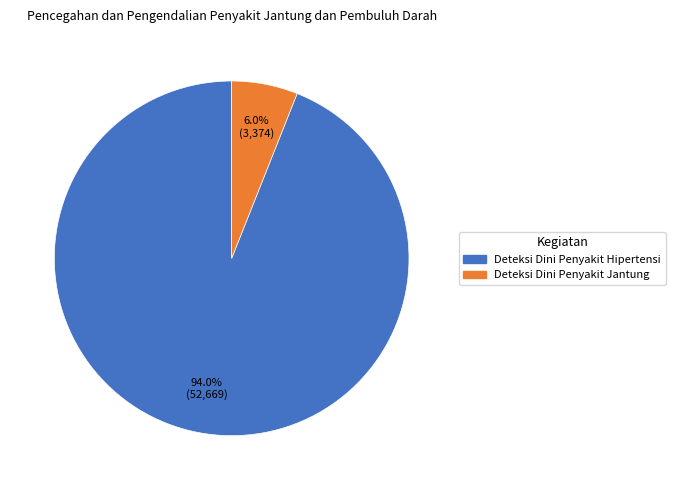

Rank the categories by value from lowest to highest.

Deteksi Dini Penyakit Jantung, Deteksi Dini Penyakit Hipertensi